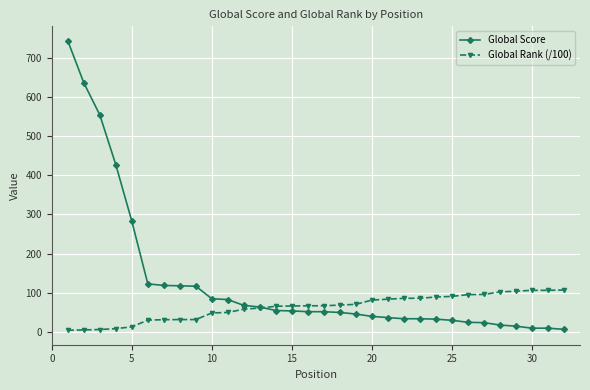

Which series has the largest range (max minus min)?

Global Score